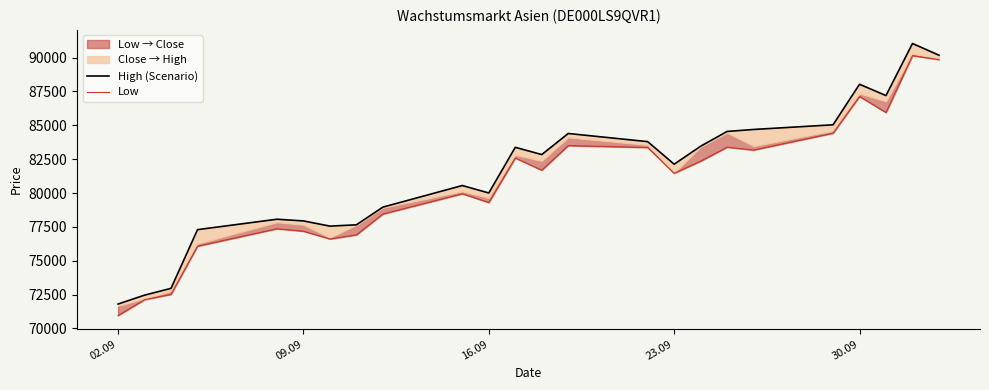

What is the difference between the second highest and second lowest values in the Low series?

17724